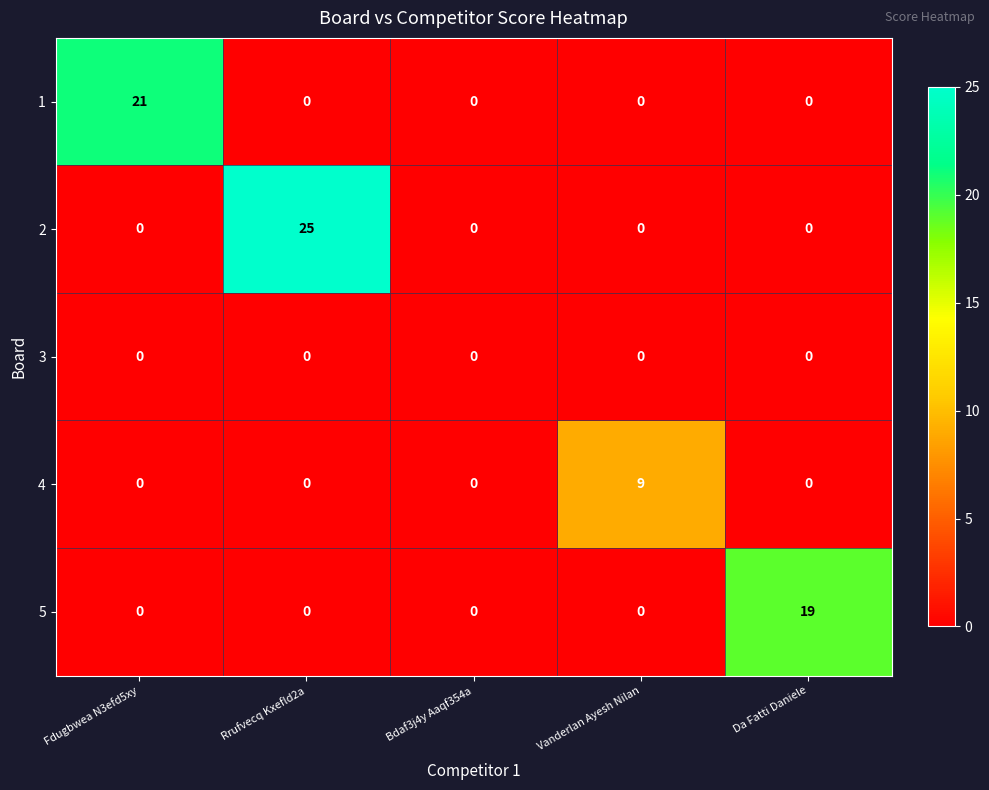

Reading left to right, transcribe all the data shown in this chart.

1: Fdugbwea N3efd5xy=21	Rrufvecq Kxefld2a=0	Bdaf3j4y Aaqf354a=0	Vanderlan Ayesh Nilan=0	Da Fatti Daniele=0
2: Fdugbwea N3efd5xy=0	Rrufvecq Kxefld2a=25	Bdaf3j4y Aaqf354a=0	Vanderlan Ayesh Nilan=0	Da Fatti Daniele=0
3: Fdugbwea N3efd5xy=0	Rrufvecq Kxefld2a=0	Bdaf3j4y Aaqf354a=0	Vanderlan Ayesh Nilan=0	Da Fatti Daniele=0
4: Fdugbwea N3efd5xy=0	Rrufvecq Kxefld2a=0	Bdaf3j4y Aaqf354a=0	Vanderlan Ayesh Nilan=9	Da Fatti Daniele=0
5: Fdugbwea N3efd5xy=0	Rrufvecq Kxefld2a=0	Bdaf3j4y Aaqf354a=0	Vanderlan Ayesh Nilan=0	Da Fatti Daniele=19